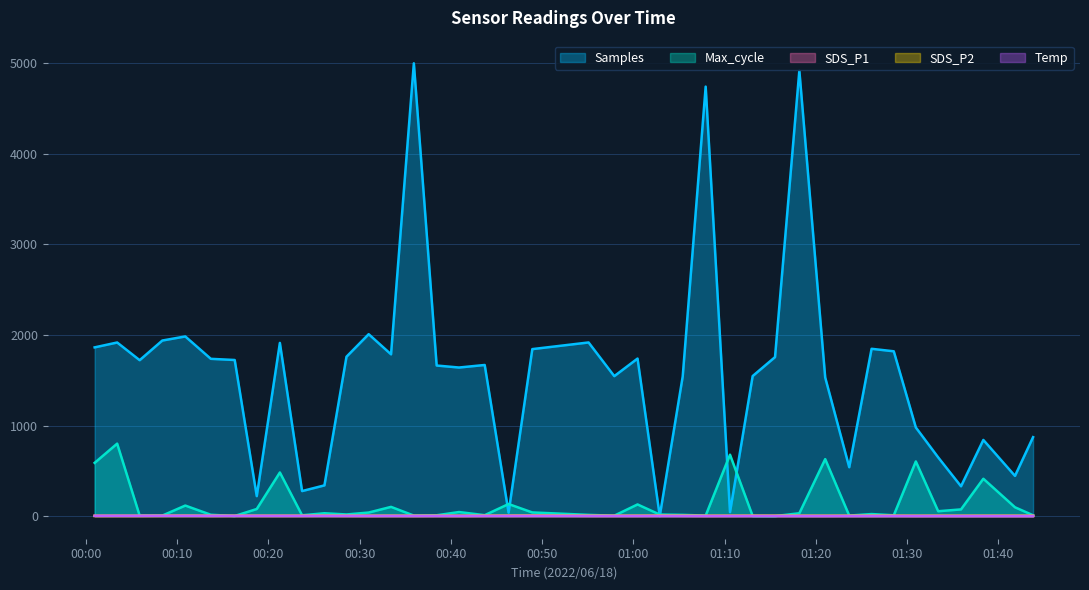

What is the maximum value shown in the chart?

5000.0